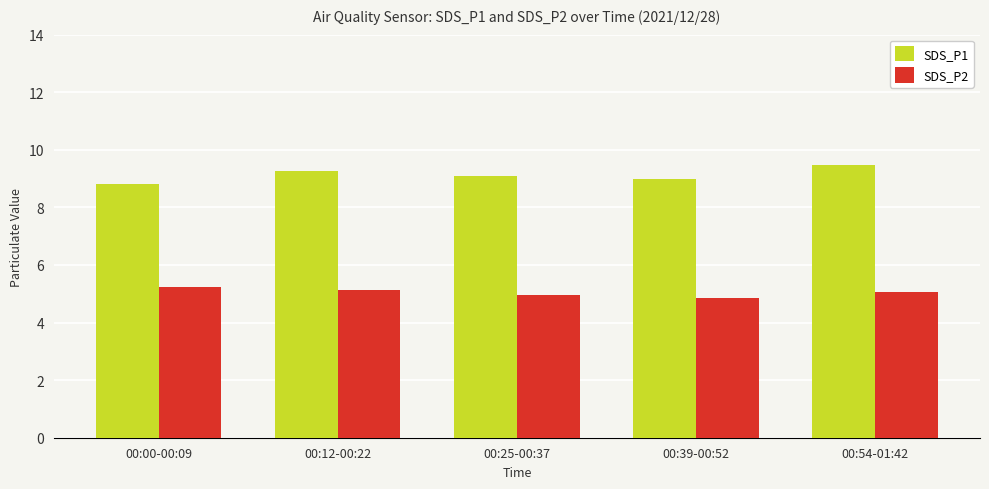

List the series in order of their peak value, lowest first.

SDS_P2, SDS_P1